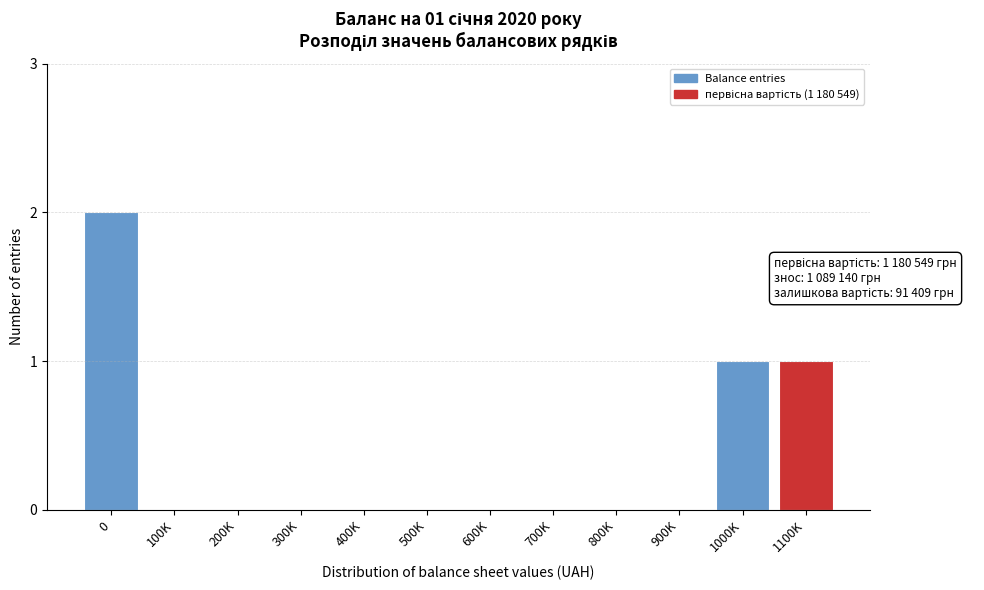

Reading right to left, what are all the values shown in this chart?

1100K=1	1000K=1	900K=0	800K=0	700K=0	600K=0	500K=0	400K=0	300K=0	200K=0	100K=0	0=2